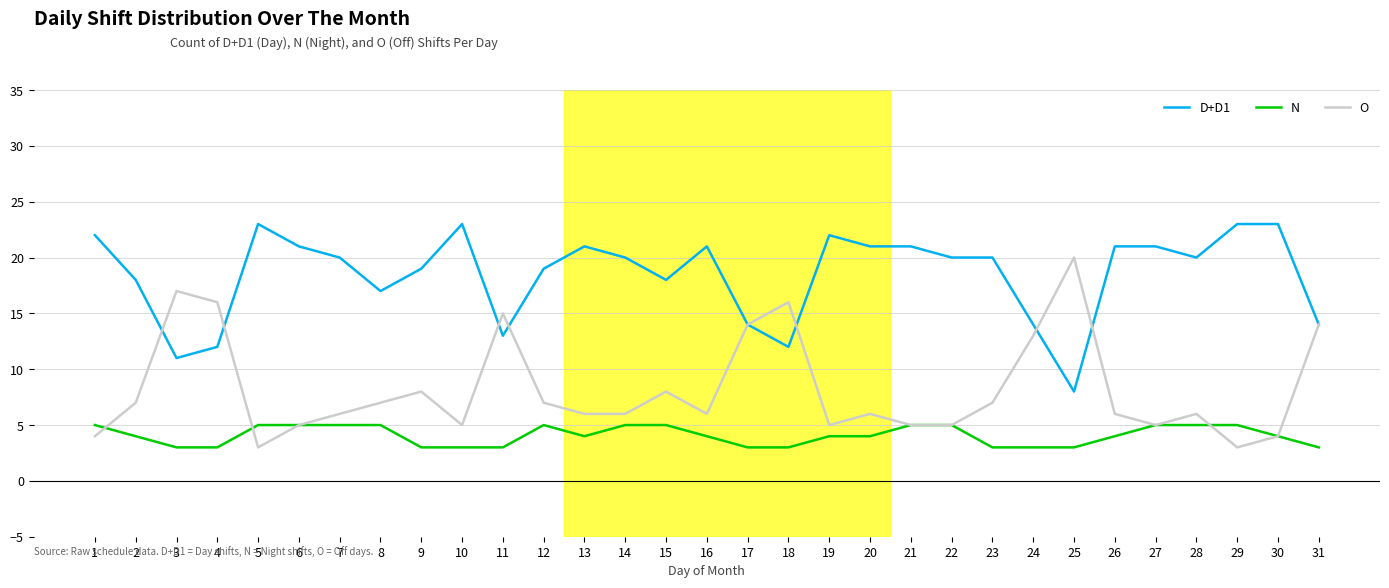

Is the value of N at 30 greater than the value of D+D1 at 1?

No